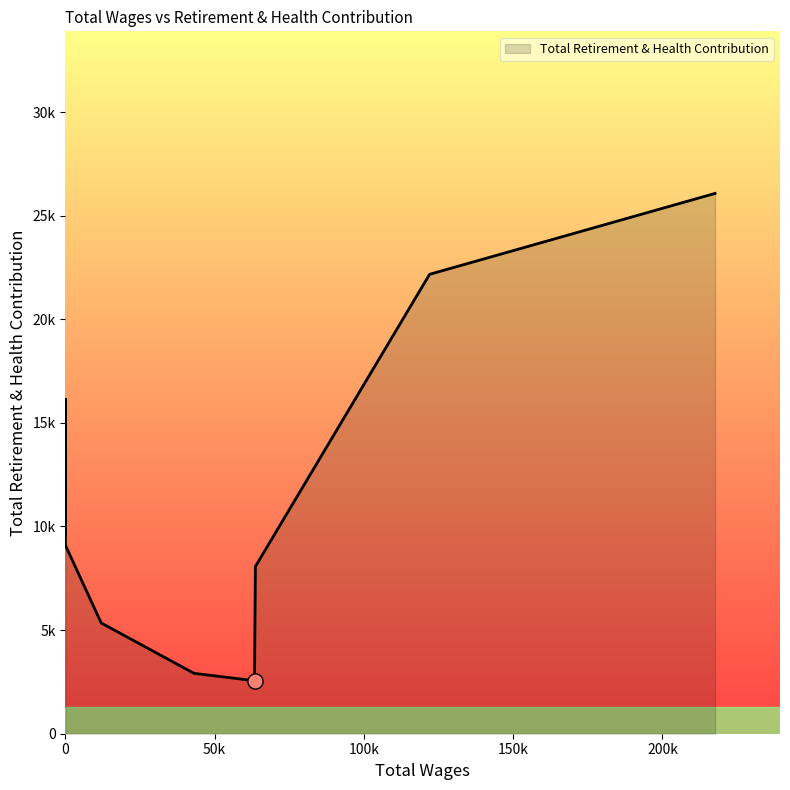

What is the change in value from 43077.0 to 12000.0?

+2431